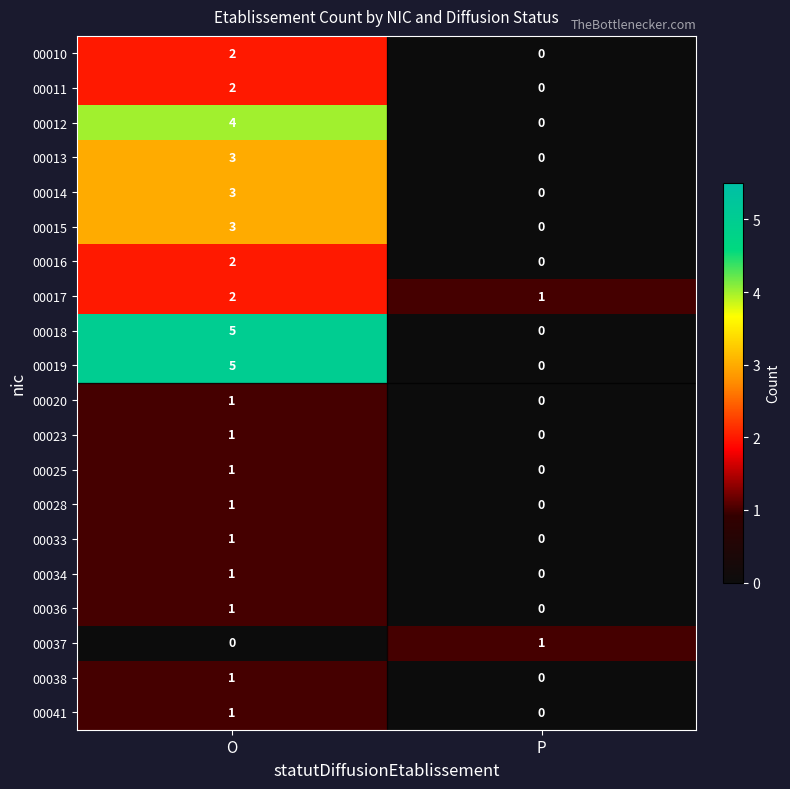

What is the spread (max minus min) of values at O?

5